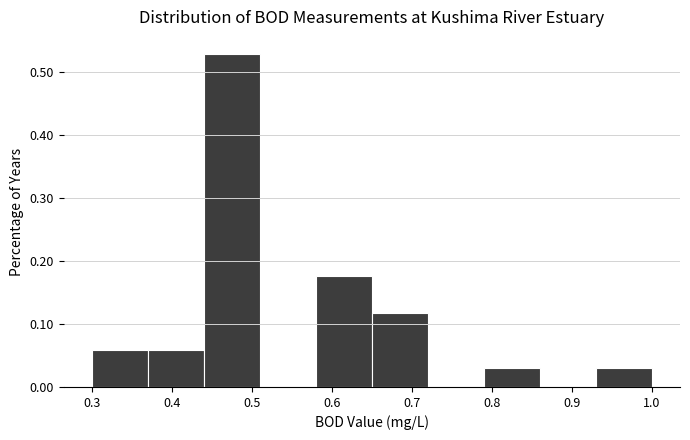

Reading left to right, list every bar in this chart as the range it spans on the x-axis followed by its height. The values are not printed on the chart, so give them approximately, as read against the axis.

0.30 to 0.37: 0.06
0.37 to 0.44: 0.06
0.44 to 0.51: 0.53
0.51 to 0.58: 0
0.58 to 0.65: 0.18
0.65 to 0.72: 0.12
0.72 to 0.79: 0
0.79 to 0.86: 0.03
0.86 to 0.93: 0
0.93 to 1.00: 0.03